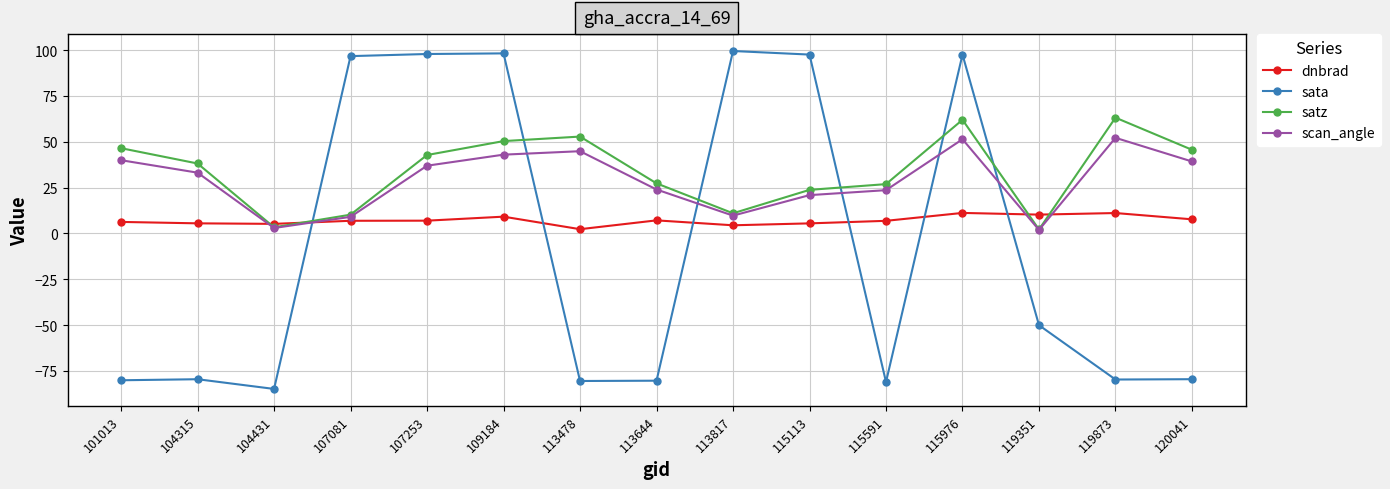

How many data points does each series have?

15